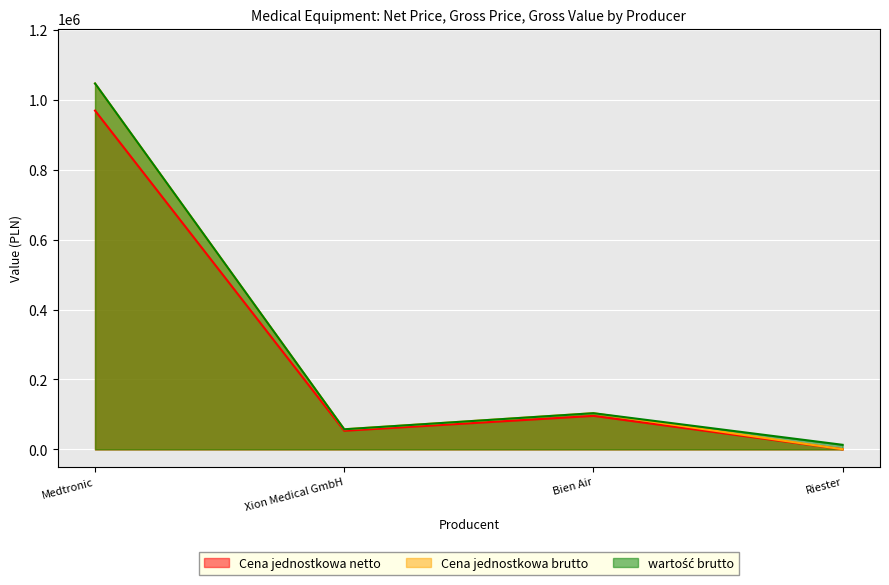

What is the difference between the maximum and minimum values in the wartość brutto series?

1033440.0